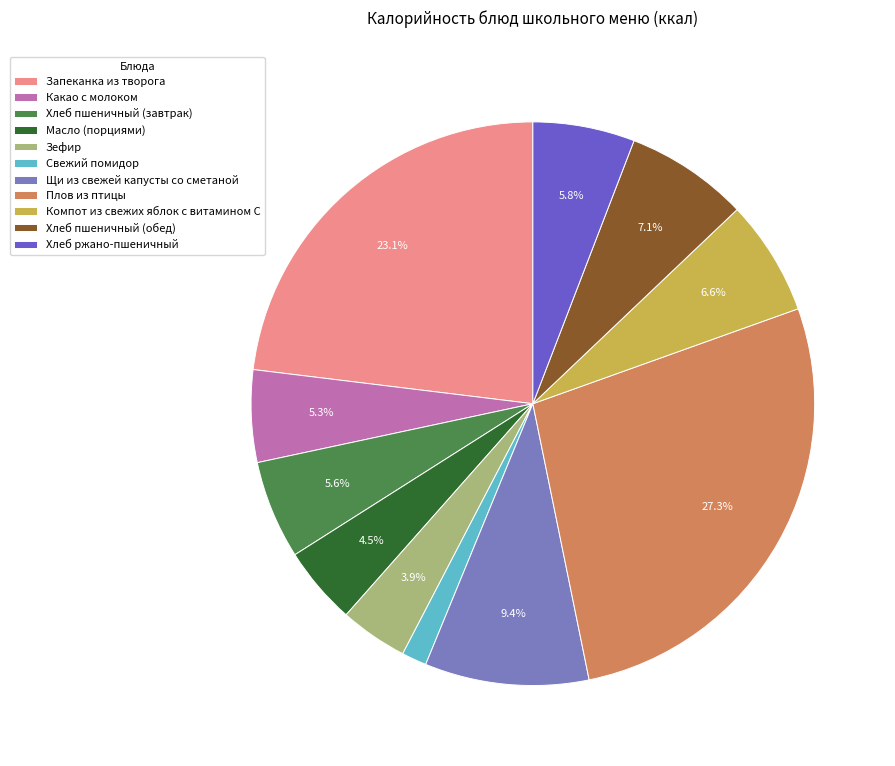

To the nearest percent, what is the difference between the largest and smallest slice percentages?

26%